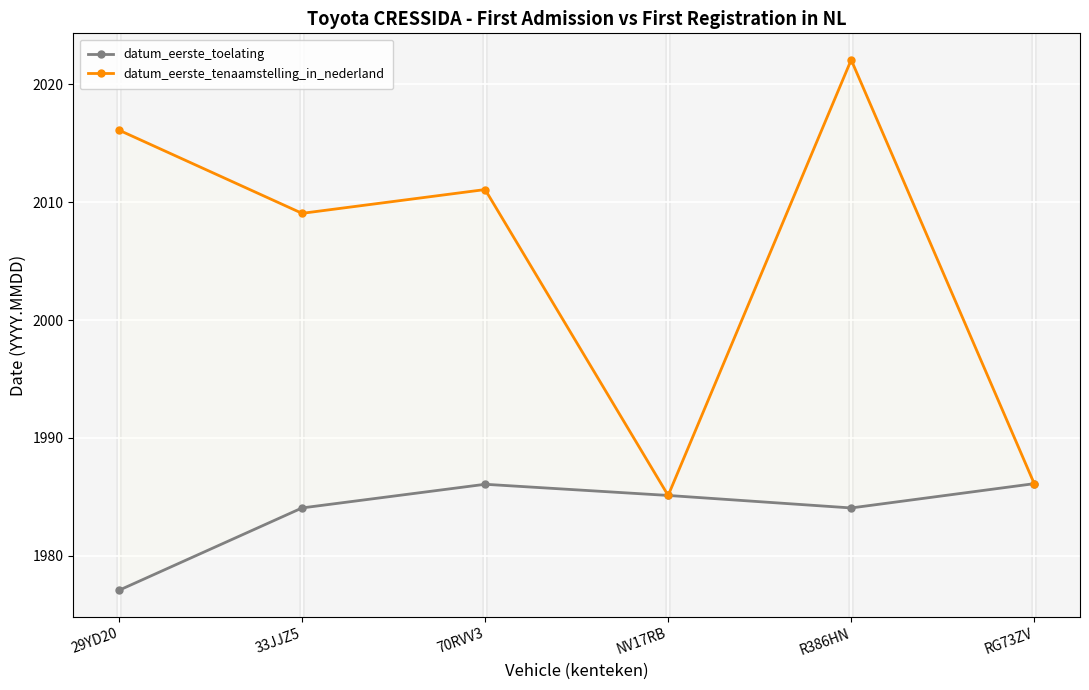

What is the difference between the maximum and minimum values in the datum_eerste_tenaamstelling_in_nederland series?

37.0